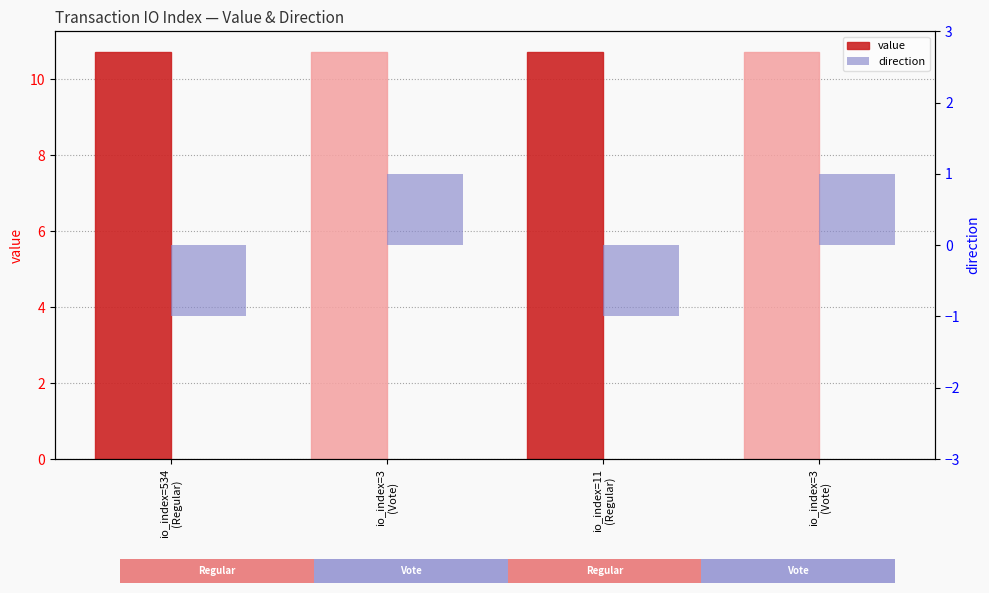

Reading left to right, transcribe all the data shown in this chart.

value: io_index=534
(Regular)=10.7	io_index=3
(Vote)=10.7	io_index=11
(Regular)=10.7	io_index=3
(Vote)=10.7
direction: io_index=534
(Regular)=-1.0	io_index=3
(Vote)=1.0	io_index=11
(Regular)=-1.0	io_index=3
(Vote)=1.0